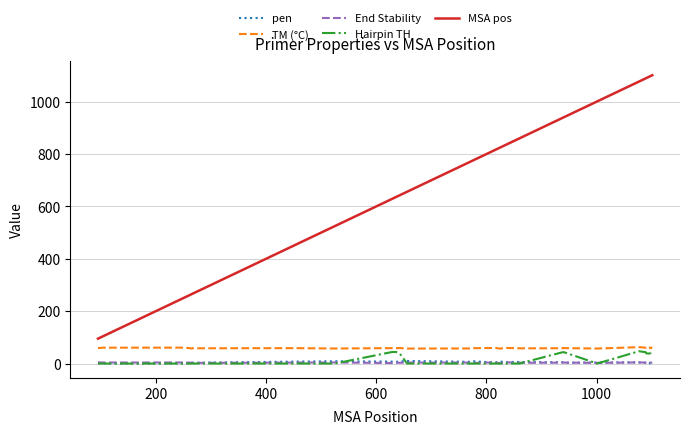

What is the lowest value of the TM (°C) series?

57.1